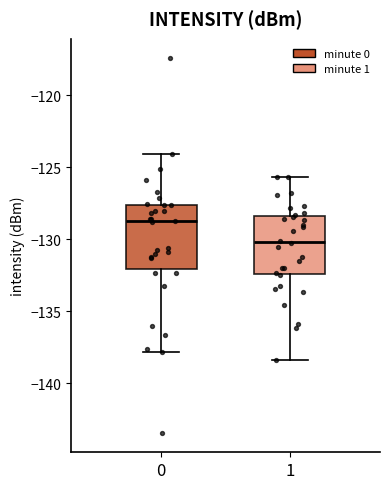

Where is the upper edge of the box at x = 1 on the y-axis? The values are not printed on the chart, so give them approximately, as read against the axis.

-128.5